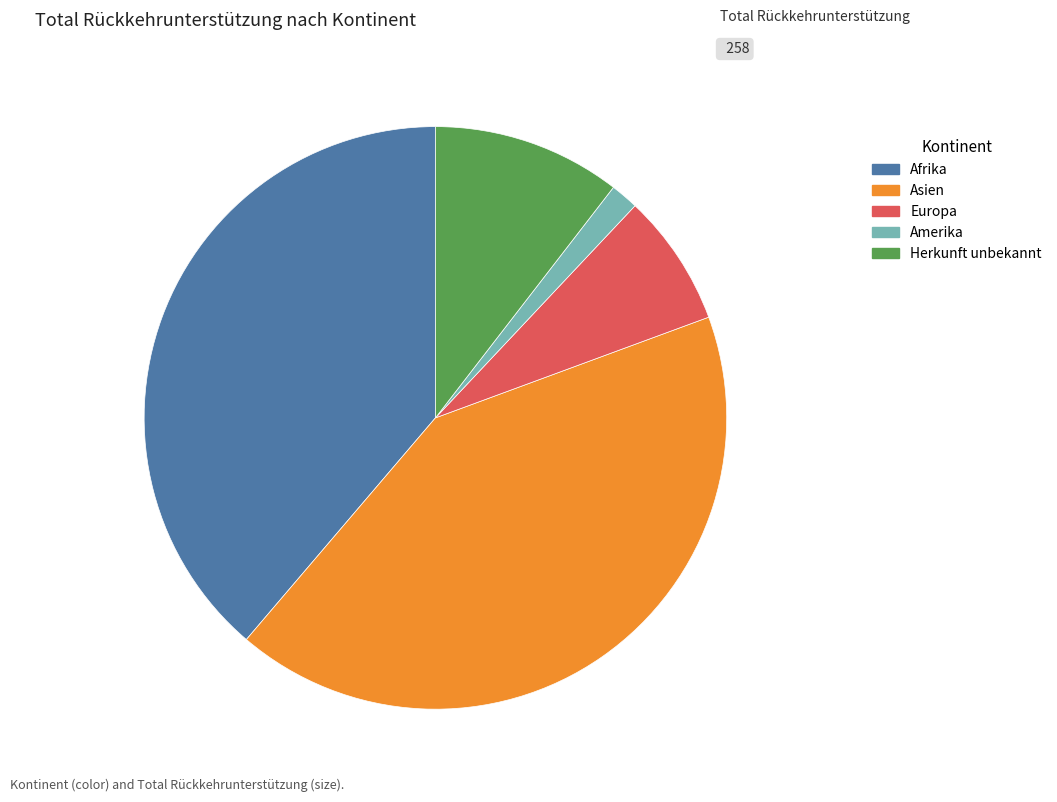

Which slice is the smallest?

Amerika